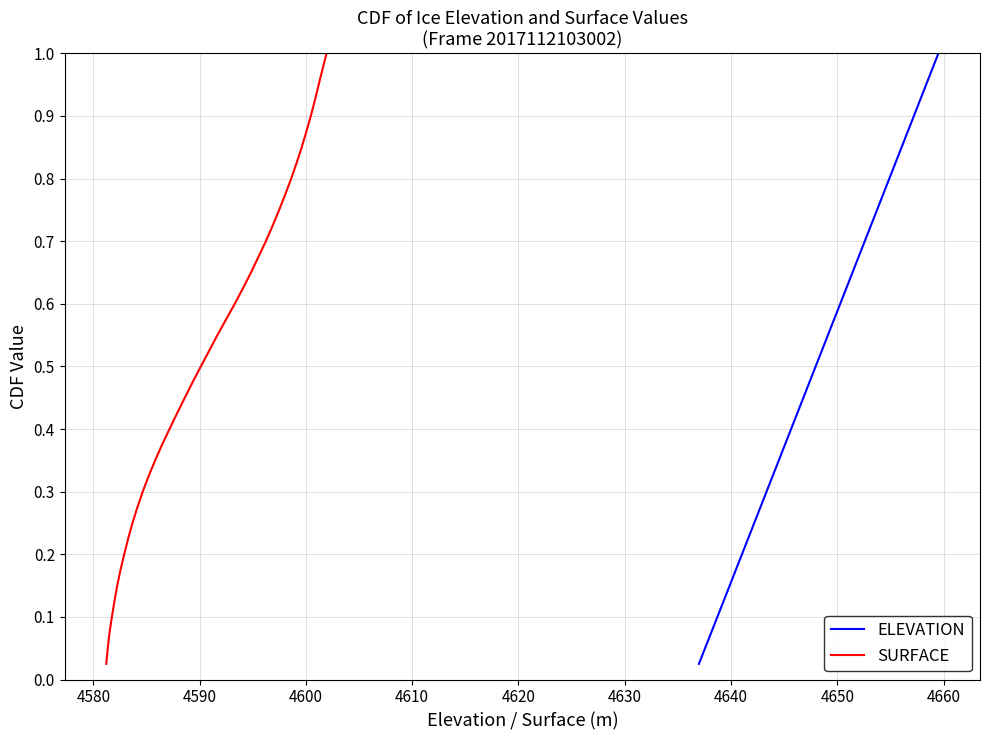

List the series in order of their peak value, lowest first.

ELEVATION, SURFACE